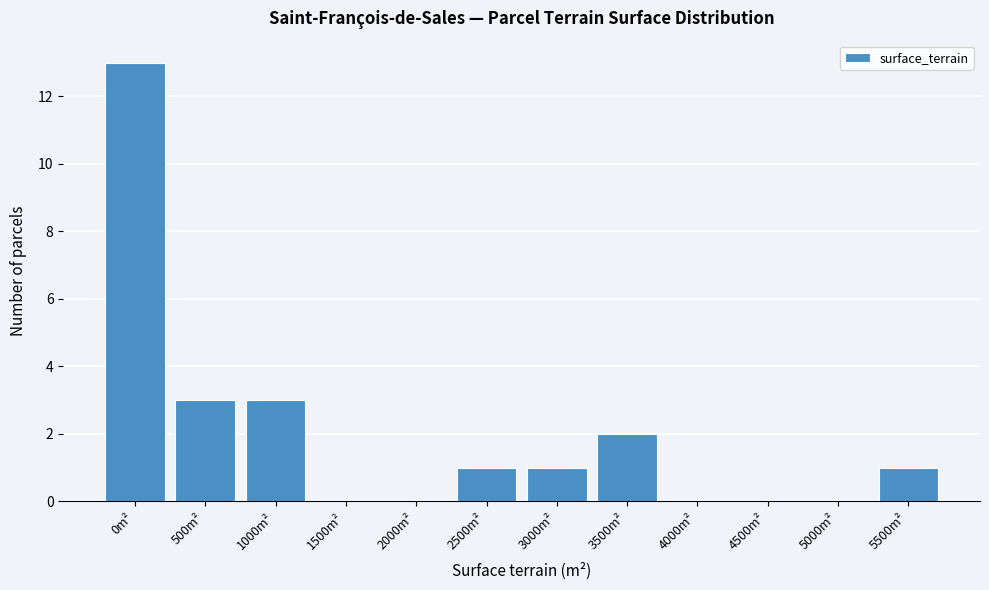

Reading left to right, what are all the values shown in this chart?

0m²=13	500m²=3	1000m²=3	1500m²=0	2000m²=0	2500m²=1	3000m²=1	3500m²=2	4000m²=0	4500m²=0	5000m²=0	5500m²=1